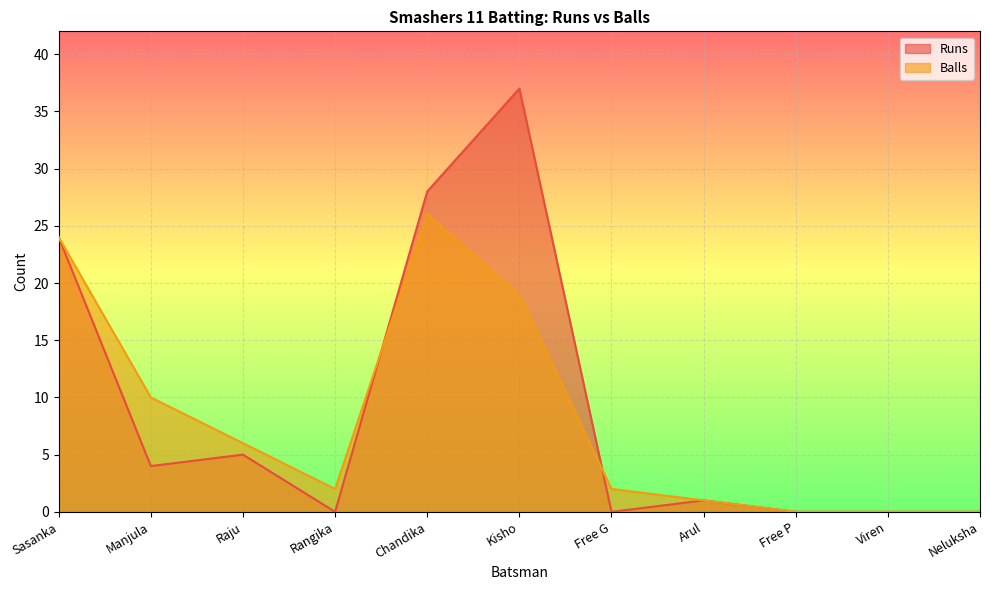

What value does the Balls series have at Chandika, to the nearest 10?

30